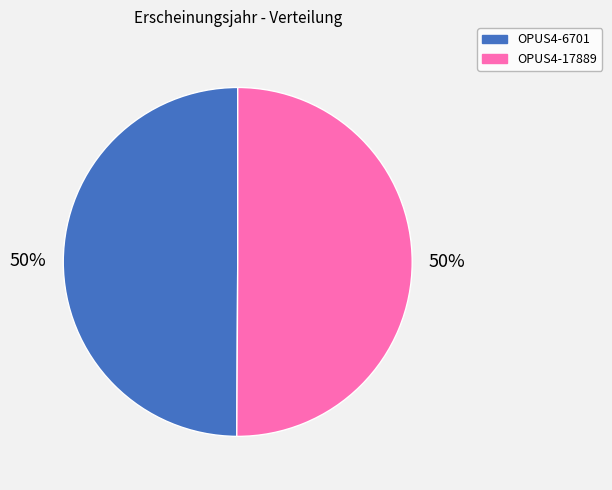

Is the sum of OPUS4-6701 and OPUS4-17889 greater than half?

Yes